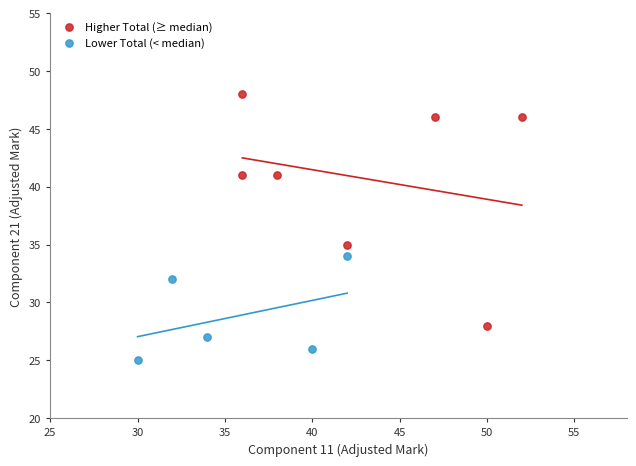

What are all the series names shown in the legend?

Higher Total (≥ median), Lower Total (< median)